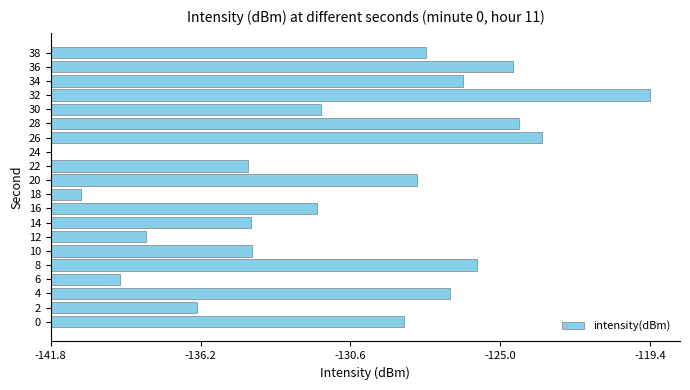

Does the chart contain stacked bars?

No